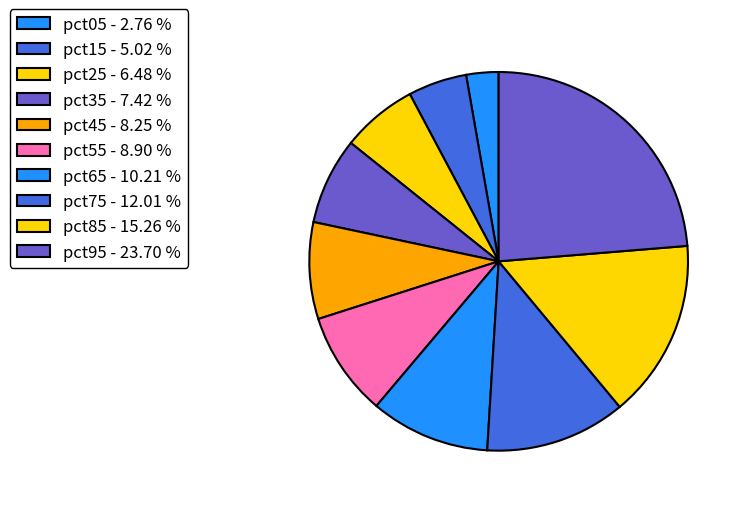

To the nearest percent, what portion does pct55 represent?

9%